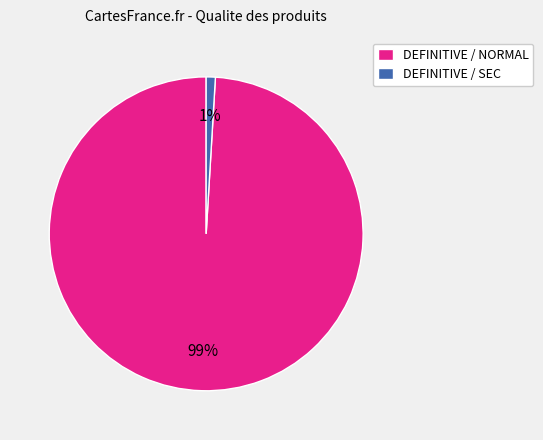

What percentage is the DEFINITIVE / SEC slice, to the nearest percent?

1%